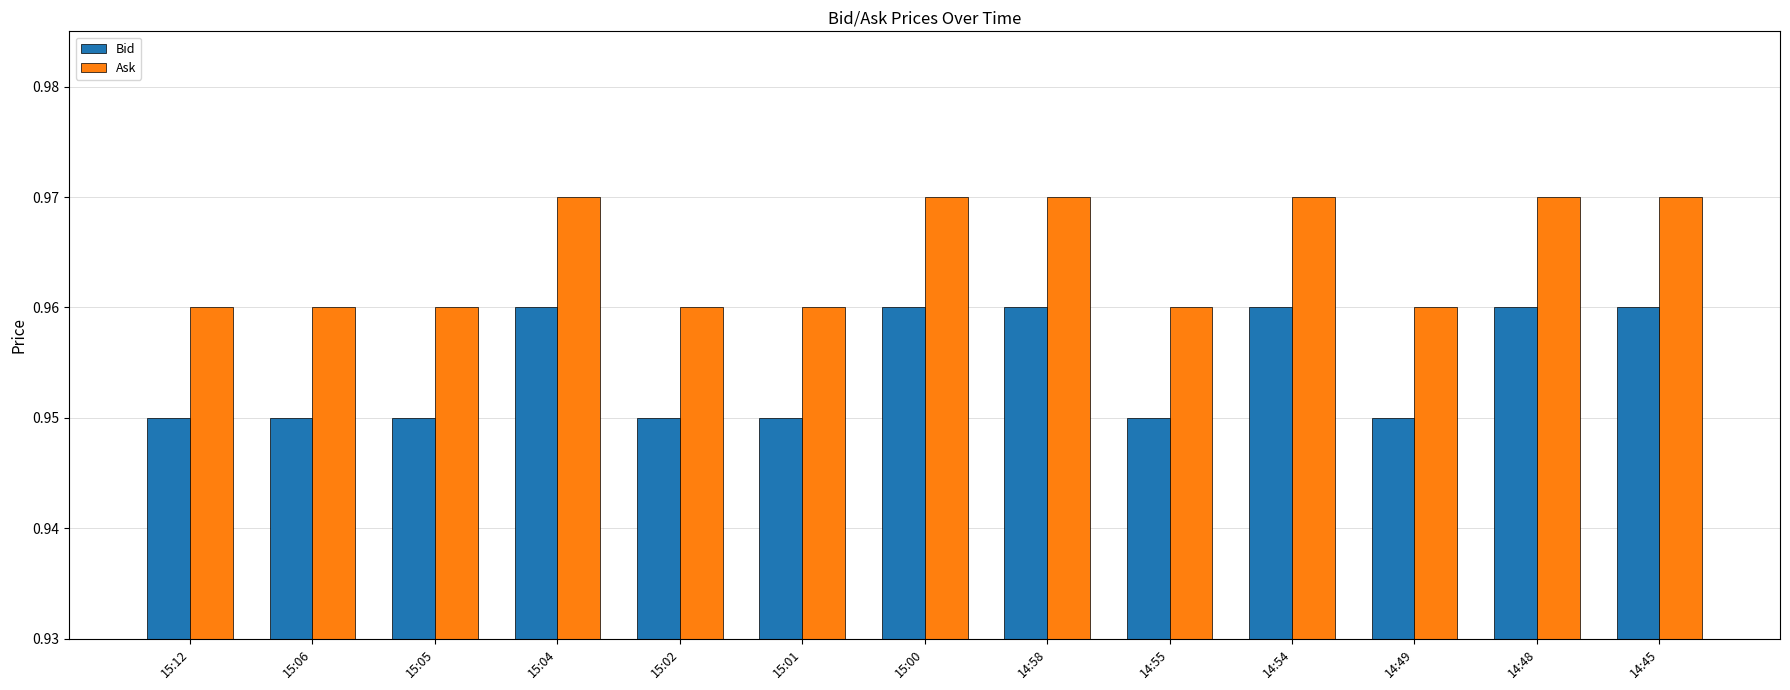

How many Ask values are between 0 and 1?

13